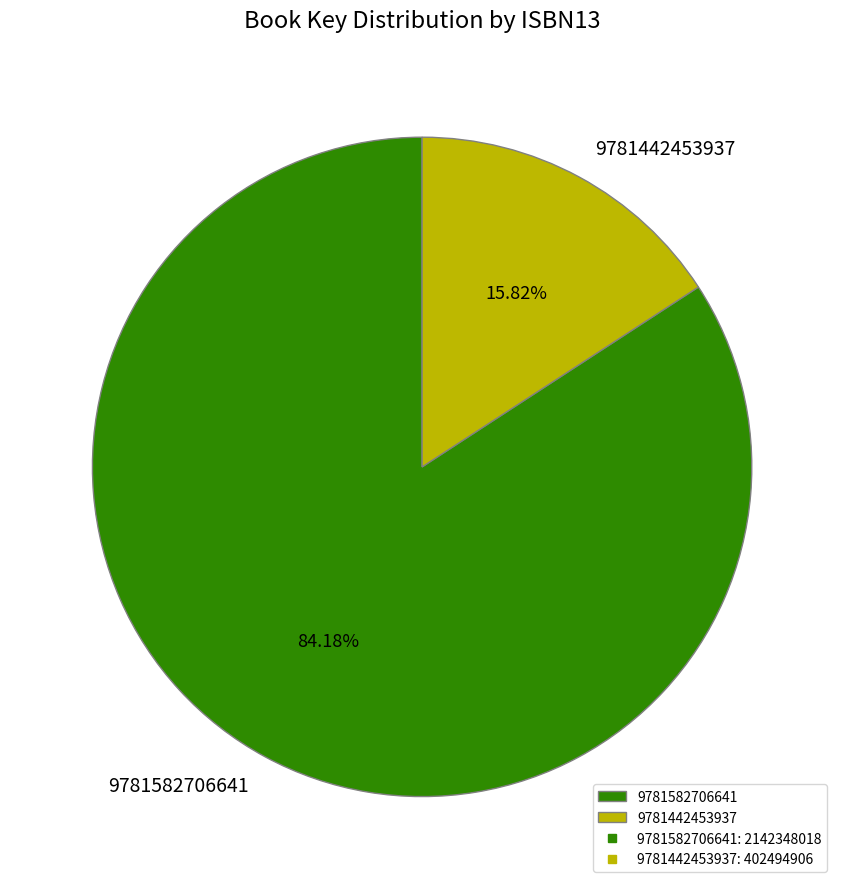

Between 9781582706641 and 9781442453937, which is larger?

9781582706641